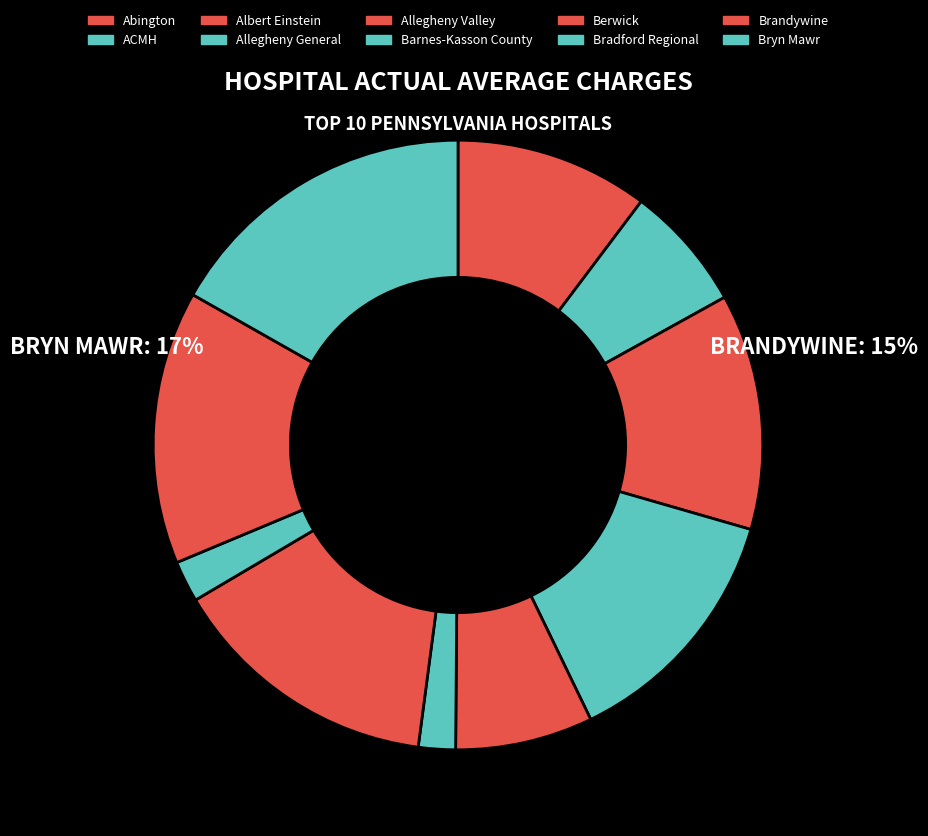

How many segments does this pie chart have?

10